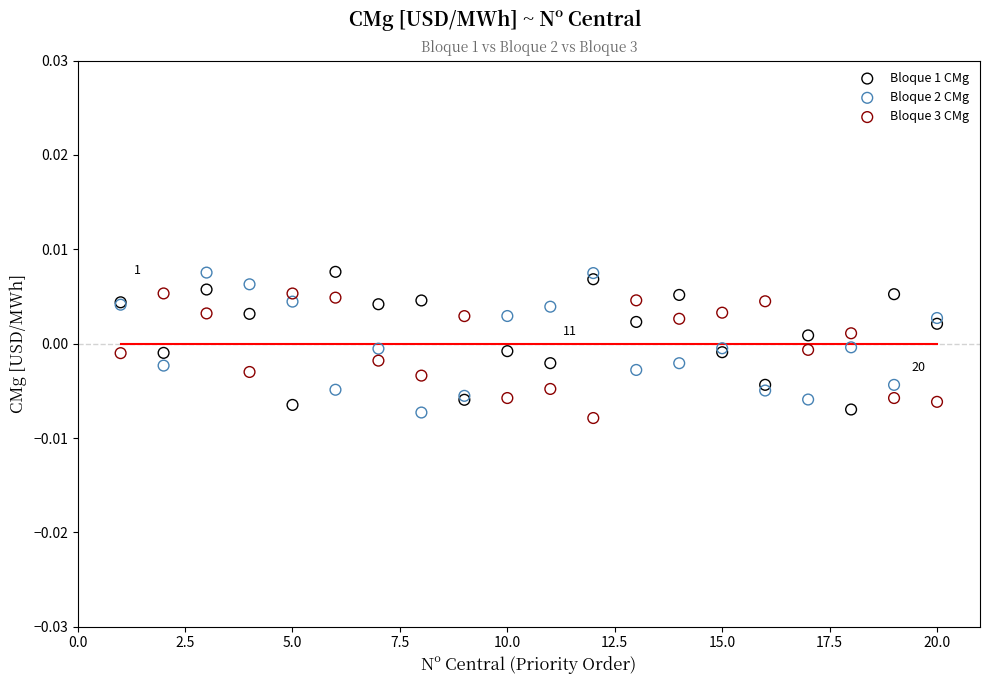

What is the X range (max minus min) for the scatter plot?

19.0